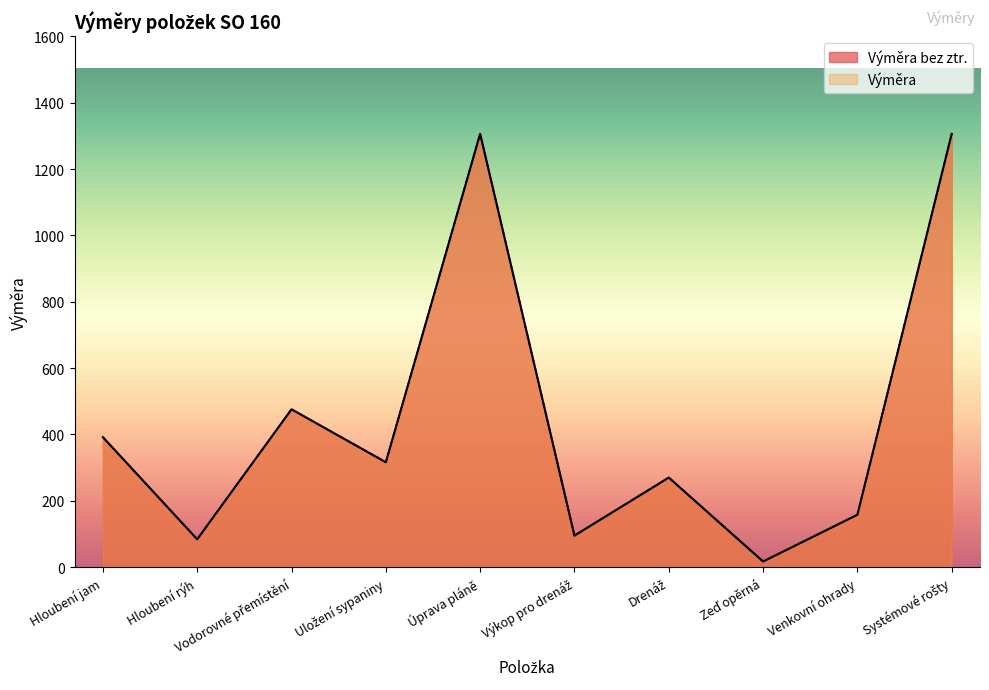

What is the difference between the maximum and minimum values in the Výměra series?

1289.0